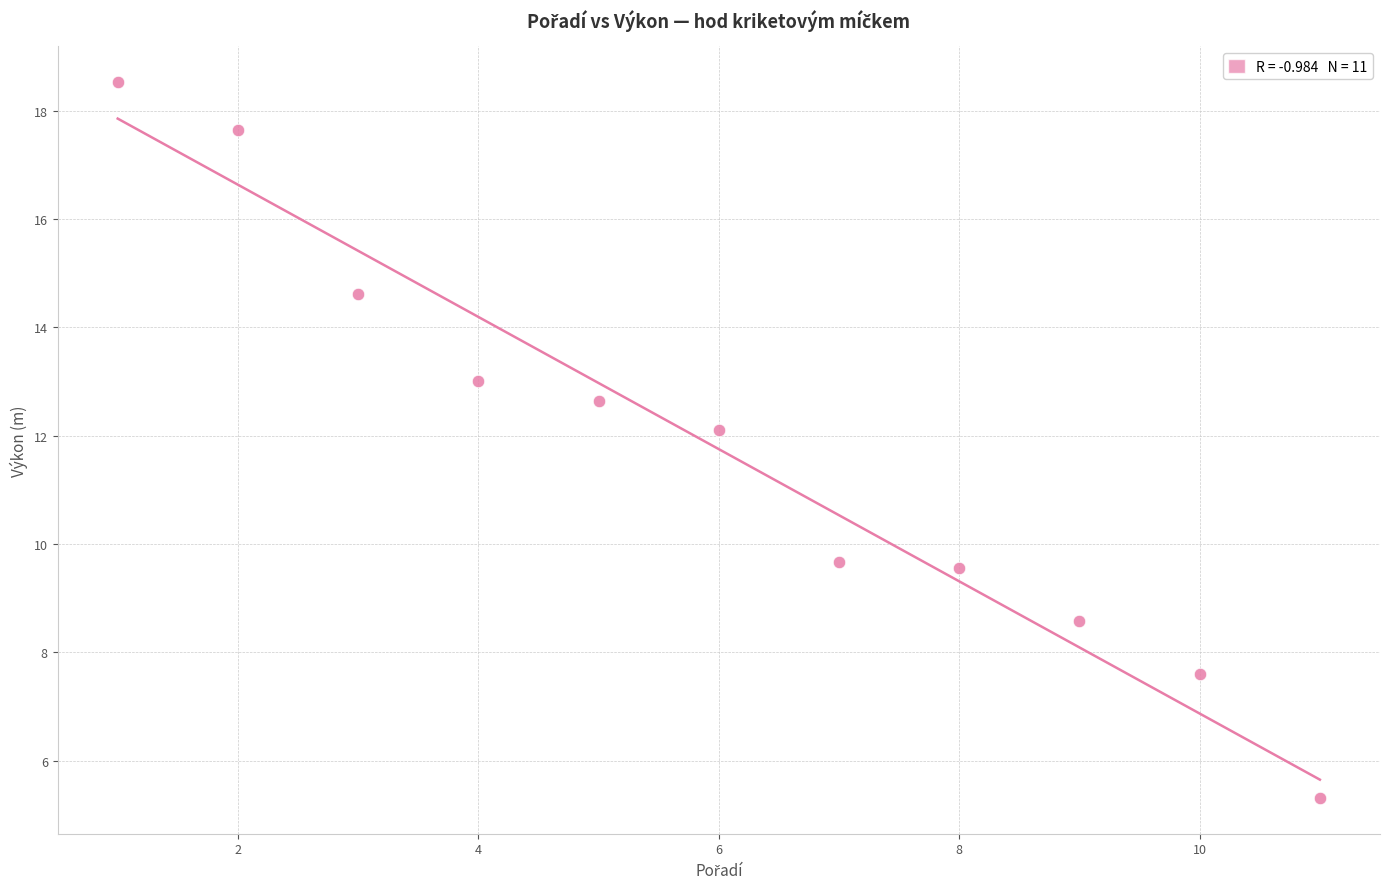

What Y value in the scatter plot is closest to 11?

12.1